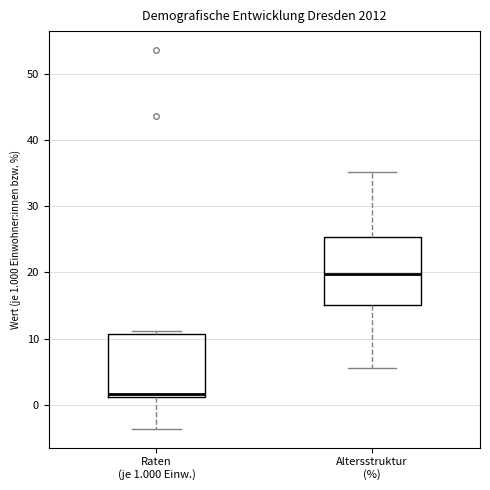

Reading left to right, read every box against the y-axis: the position of its median line, the range the box covers, and the ends of its whiskers. The values are not printed on the chart, so give them approximately, as read against the axis.

Raten (je 1.000 Einw.): median 2, box 1 to 11, whiskers -4 to 11 (just above the box's upper edge)
Altersstruktur (%): median 20, box 15 to 25, whiskers 6 to 35